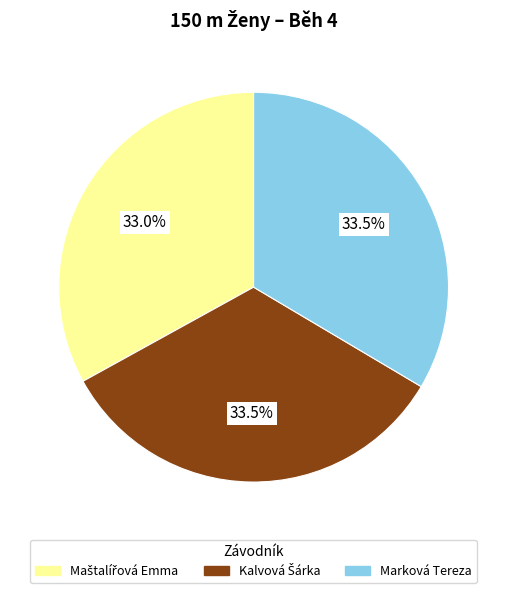

How many slices are in this pie chart?

3